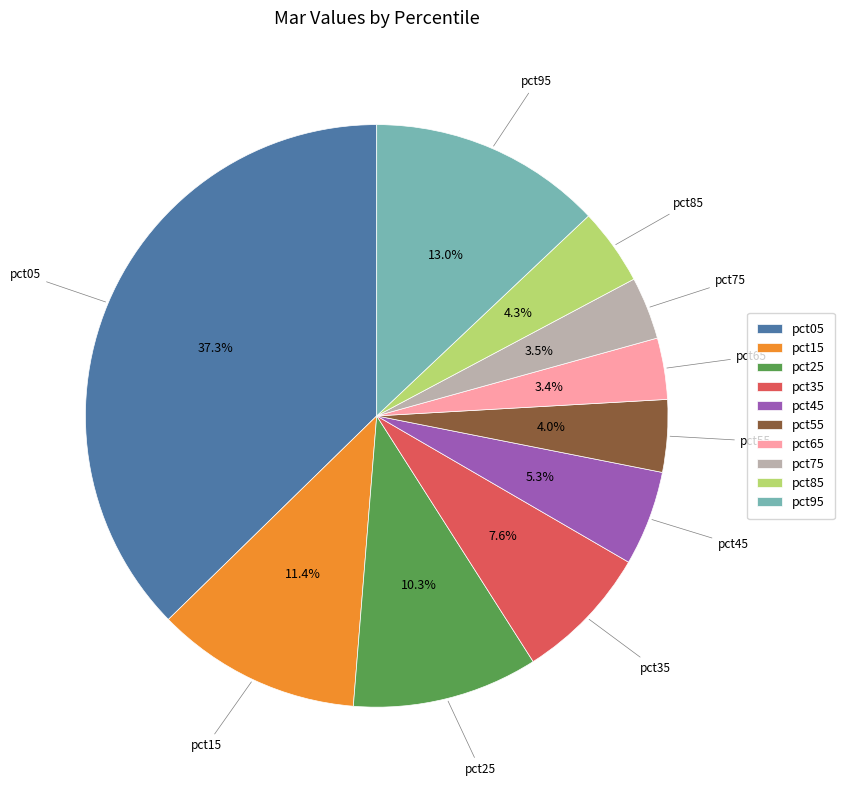

What percentage is the pct15 slice, to the nearest percent?

11%